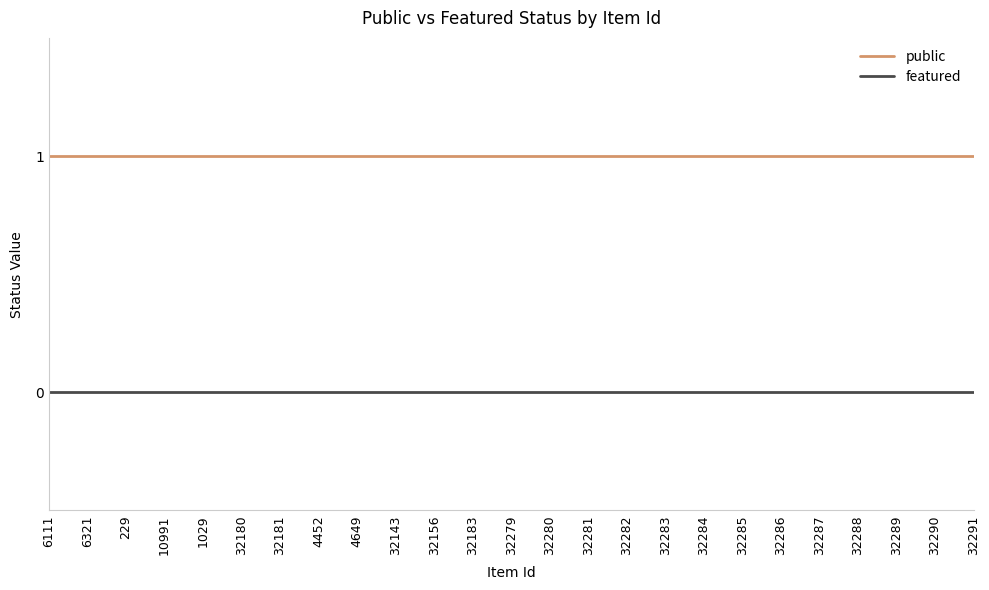

Reading left to right, list all the values displayed in this chart.

public: 6111=1	6321=1	229=1	10991=1	1029=1	32180=1	32181=1	4452=1	4649=1	32143=1	32156=1	32183=1	32279=1	32280=1	32281=1	32282=1	32283=1	32284=1	32285=1	32286=1	32287=1	32288=1	32289=1	32290=1	32291=1
featured: 6111=0	6321=0	229=0	10991=0	1029=0	32180=0	32181=0	4452=0	4649=0	32143=0	32156=0	32183=0	32279=0	32280=0	32281=0	32282=0	32283=0	32284=0	32285=0	32286=0	32287=0	32288=0	32289=0	32290=0	32291=0